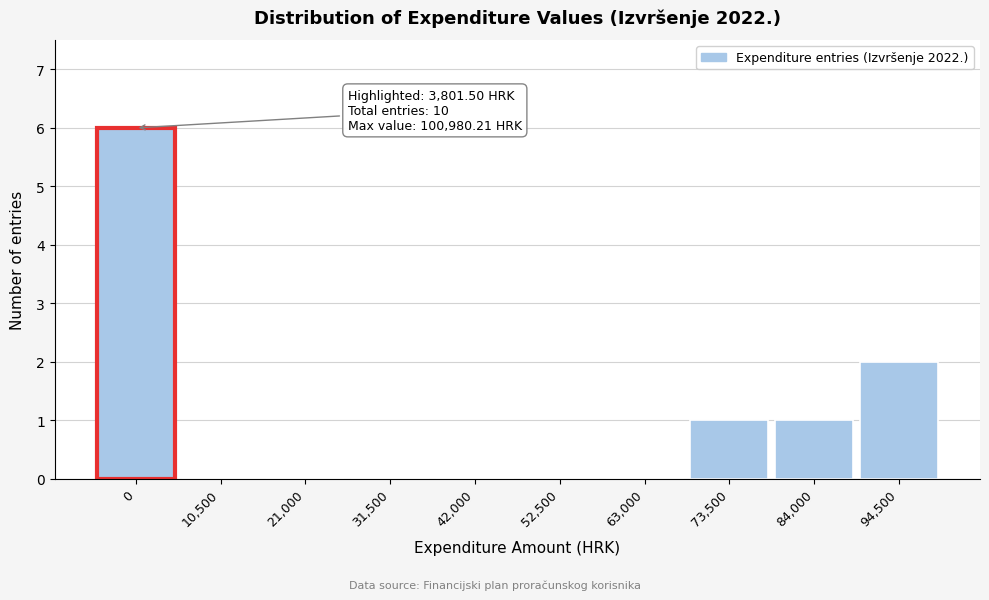

Reading left to right, list all the values displayed in this chart.

0=6	10,500=0	21,000=0	31,500=0	42,000=0	52,500=0	63,000=0	73,500=1	84,000=1	94,500=2